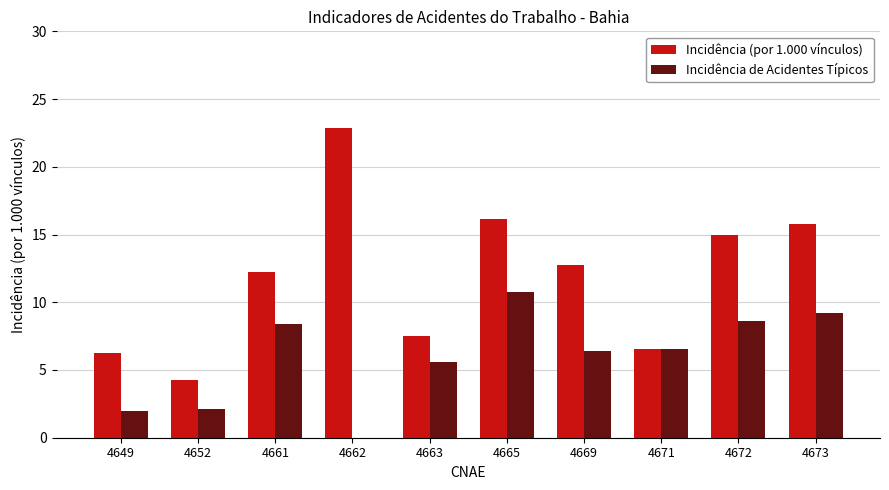

True or false: Incidência de Acidentes Típicos has a value of 8.6 at 4672.

True